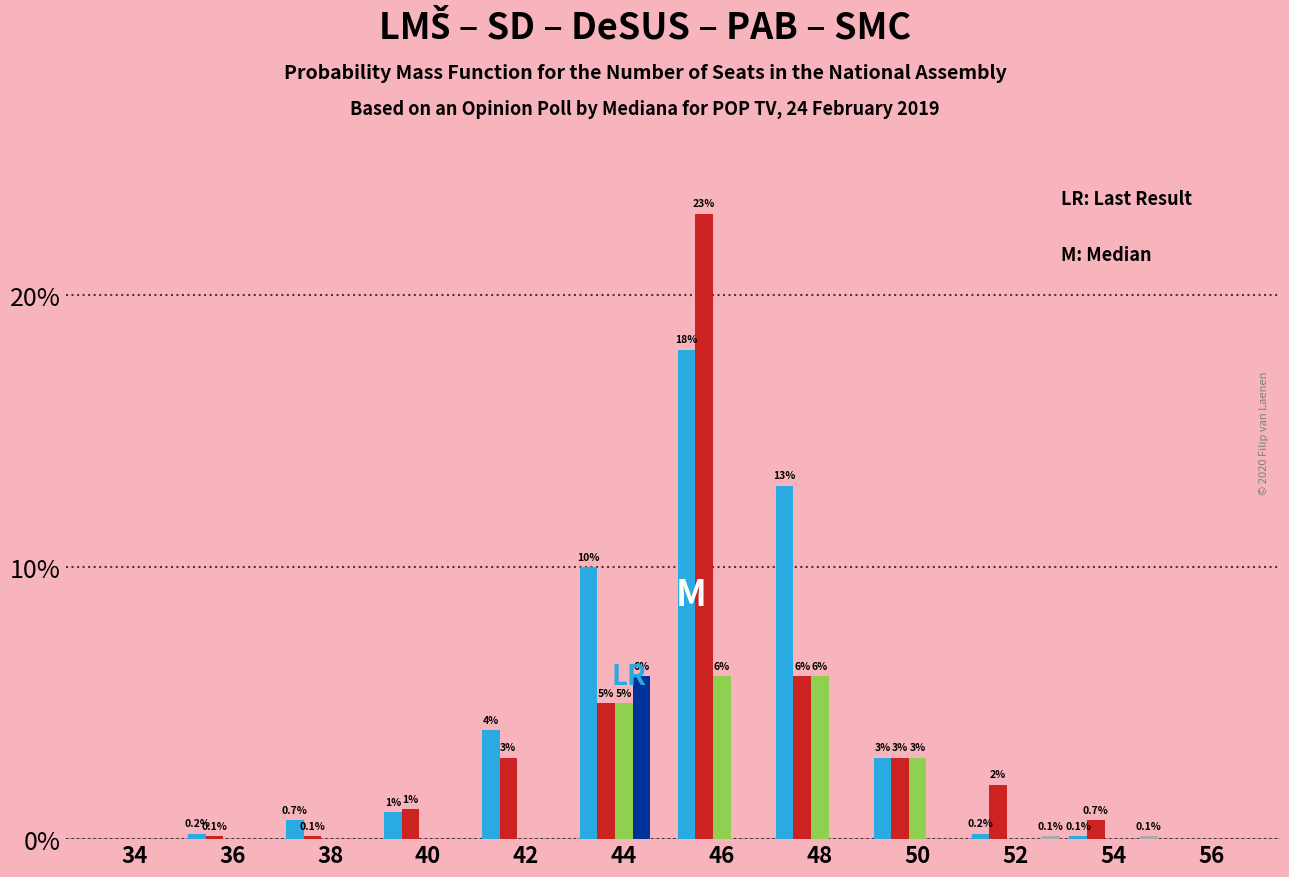

What is the maximum value shown in the chart?

23.0